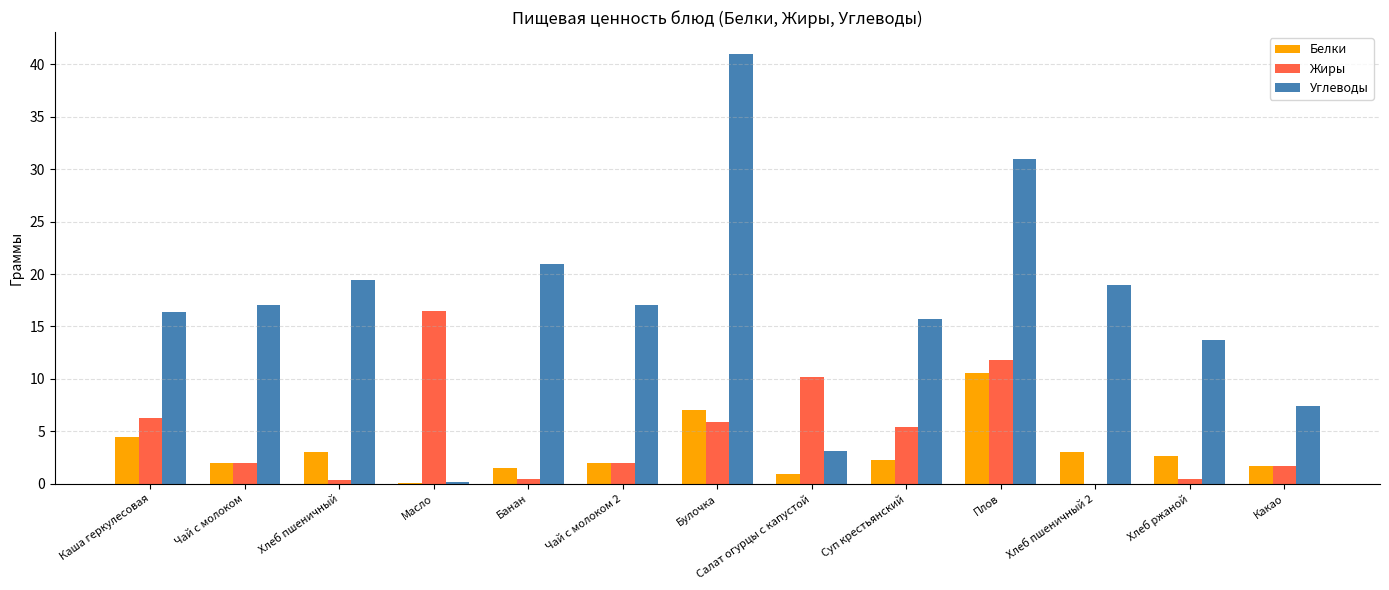

What is the average value of the Белки series?

3.2